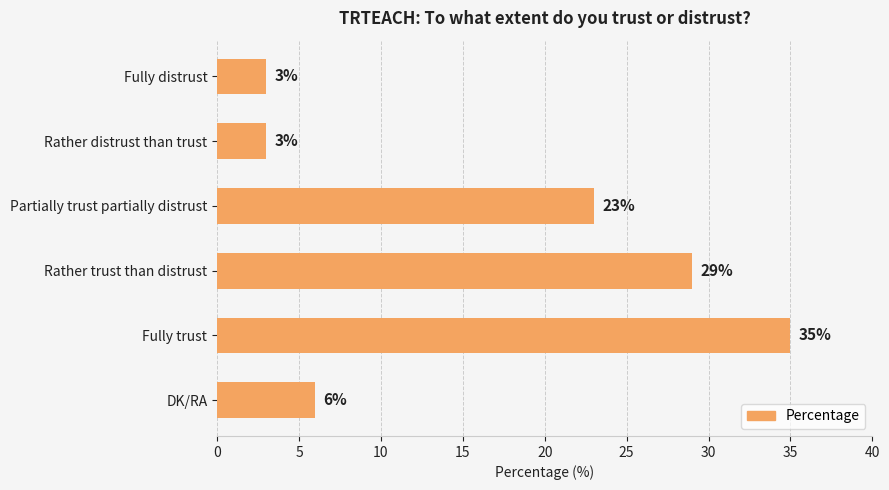

Read the value at Rather trust than distrust.

29